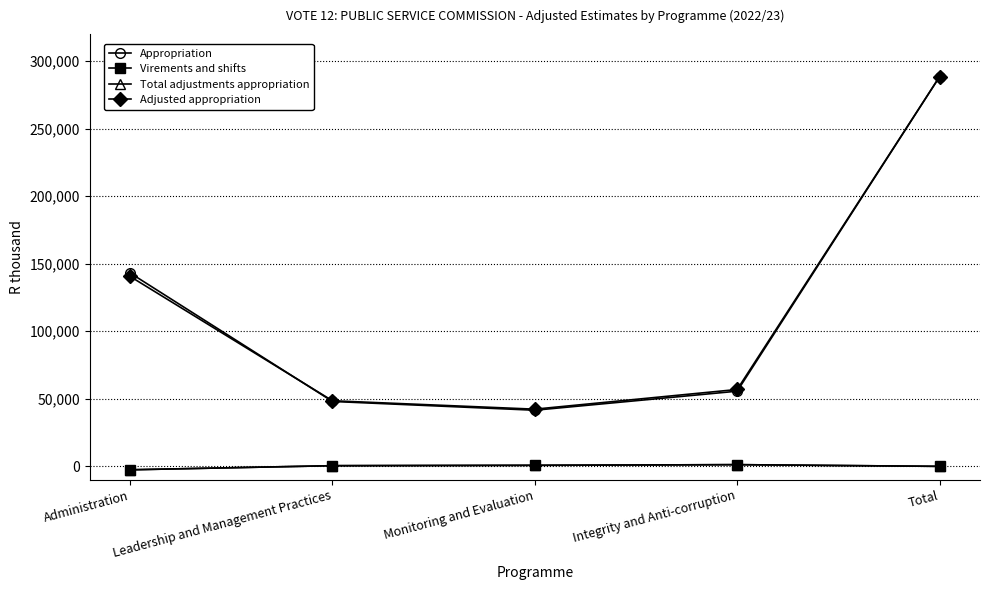

At how many categories does at least one series exceed 279839?

1